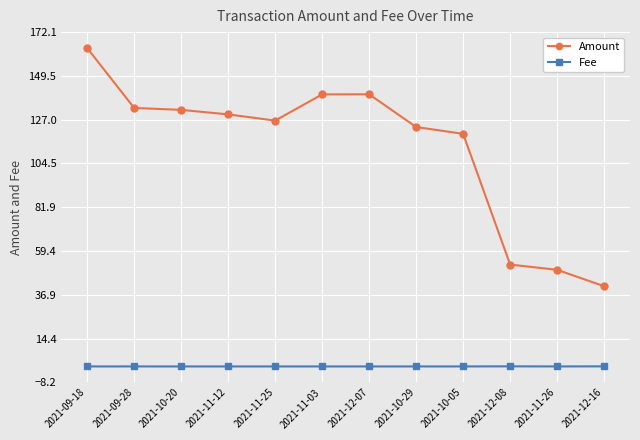

At how many categories does at least one series exceed 146?

1